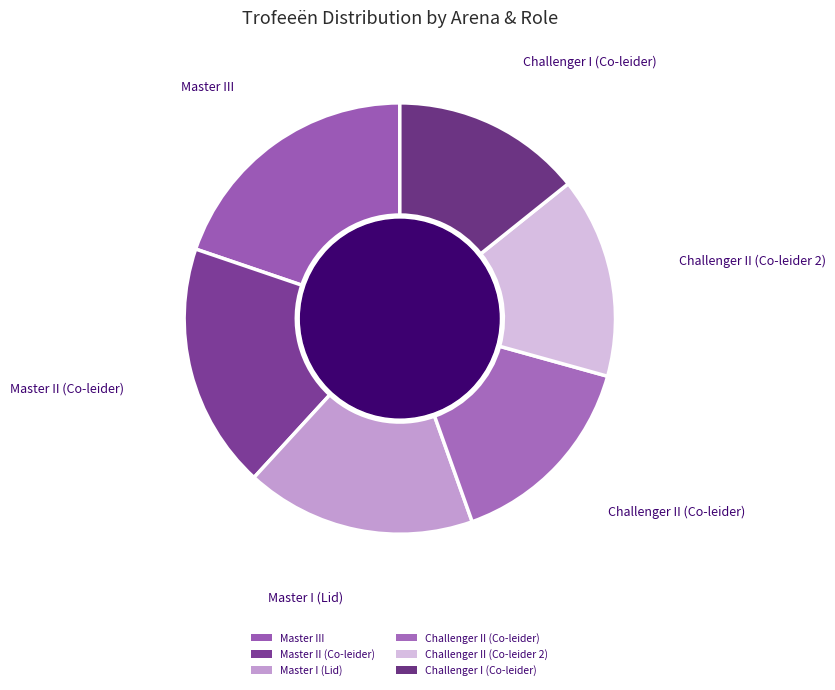

Combined, what portion of the pie is Challenger II (Co-leider 2) and Challenger I (Co-leider)?

29.3%